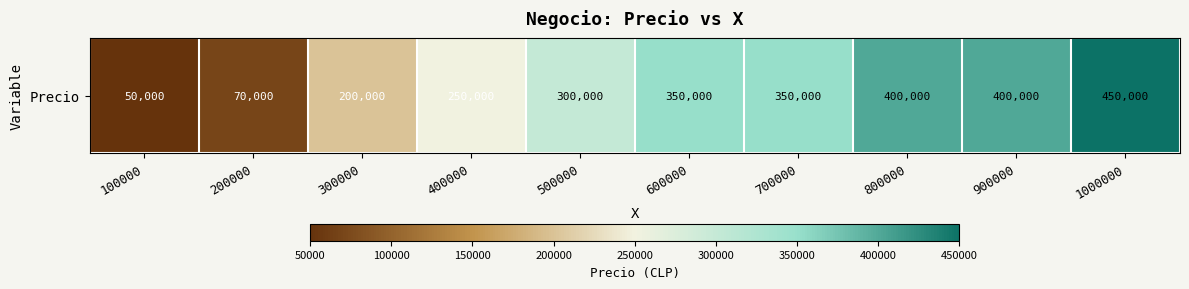

Reading right to left, extract all data points from this chart.

1000000=450000	900000=400000	800000=400000	700000=350000	600000=350000	500000=300000	400000=250000	300000=200000	200000=70000	100000=50000